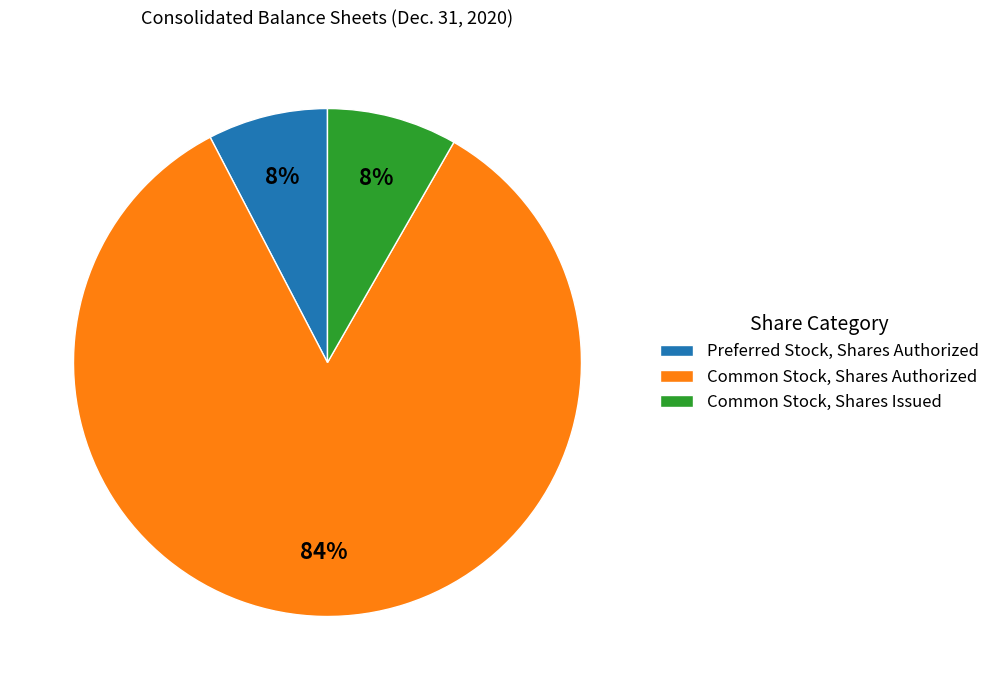

Combined, do Preferred Stock, Shares Authorized and Common Stock, Shares Issued account for over 50%?

No